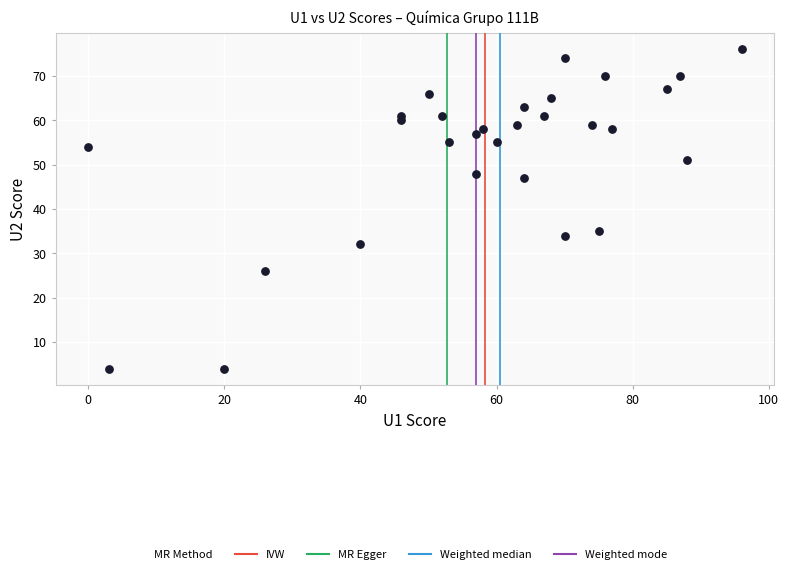

What Y value in the scatter plot is closest to 40?

35